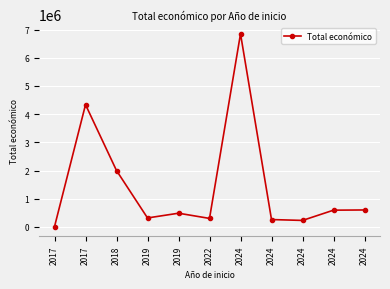

List the labels in order of value, smallest first.

2017, 2024, 2024, 2022, 2019, 2019, 2024, 2024, 2018, 2017, 2024